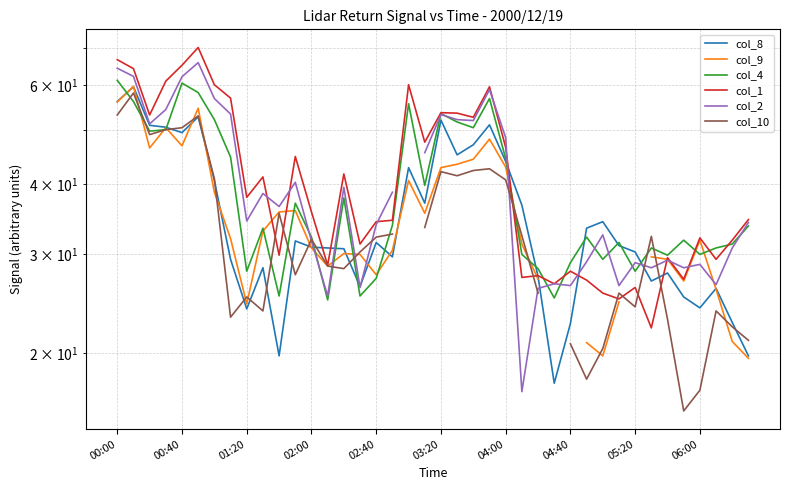

What is the greatest value displayed?

70.0